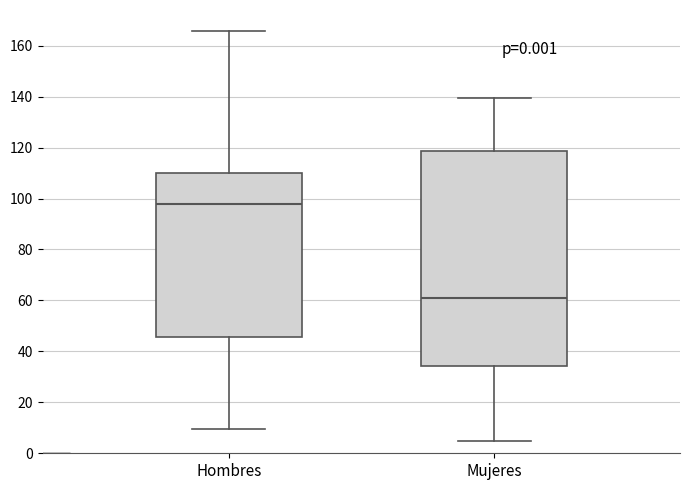

Where is the upper edge of the box for Mujeres on the y-axis? The values are not printed on the chart, so give them approximately, as read against the axis.

118